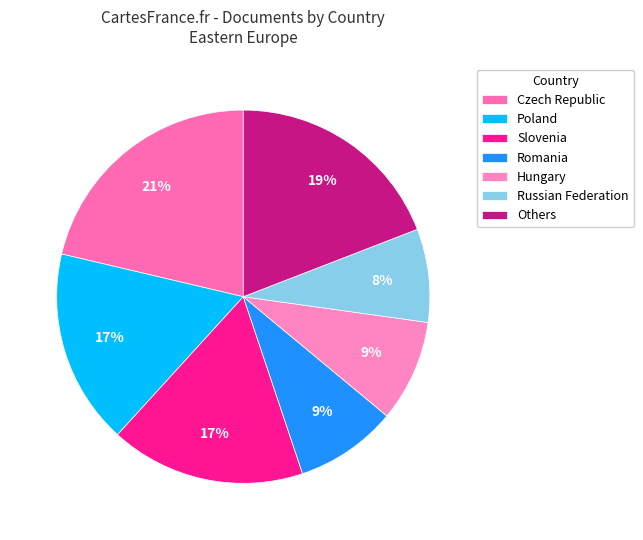

To the nearest percent, what is the average slice percentage?

14%